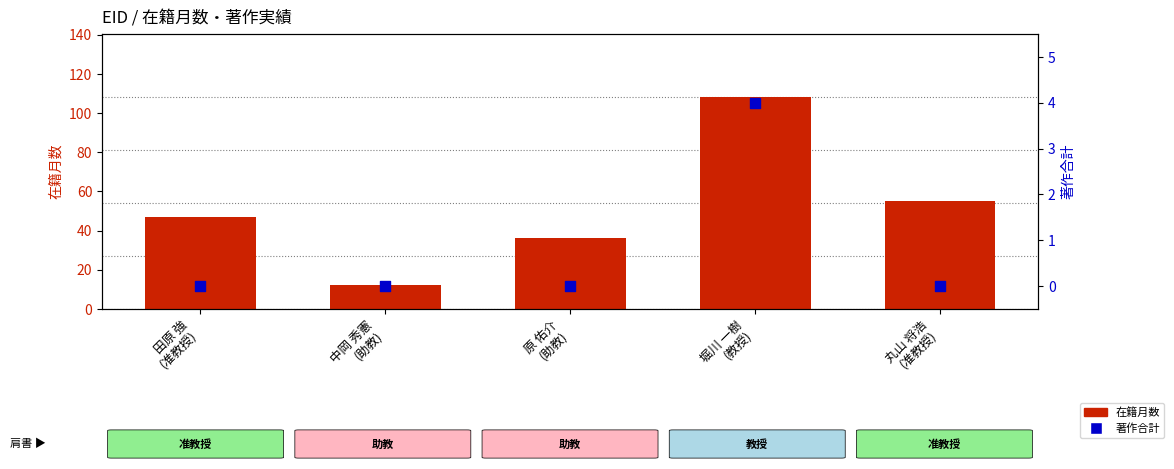

What are all the series names shown in the legend?

在籍月数, 著作合計